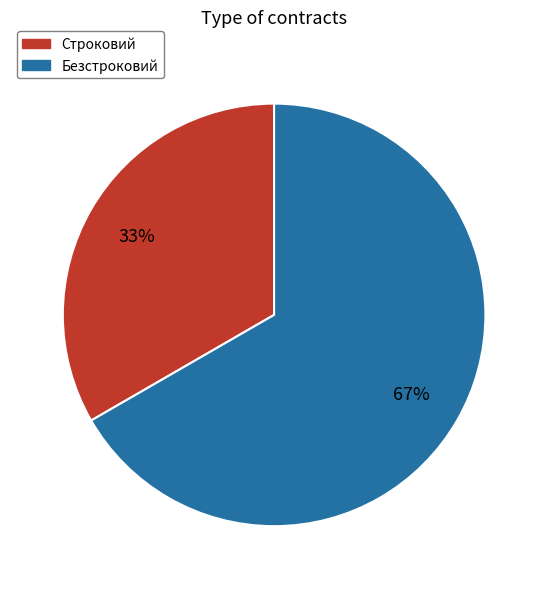

Is there a majority slice in this chart?

Yes